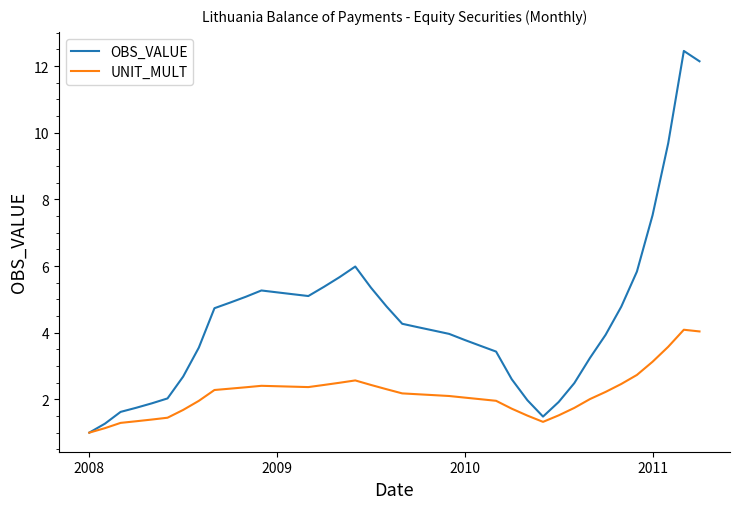

What is the smallest value displayed?

1.0